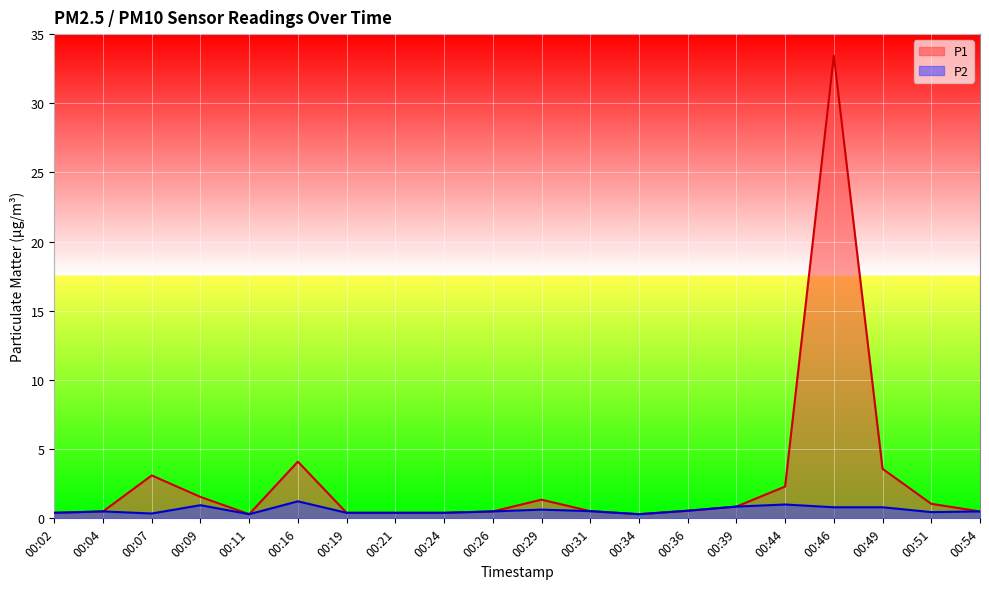

List the series in order of their overall mean, highest first.

P1, P2